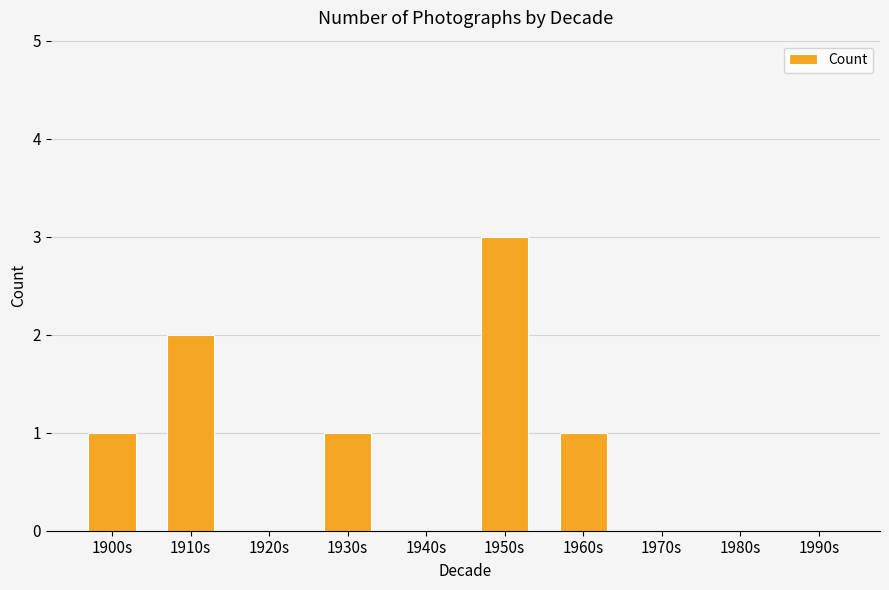

What is the sum of the values at 1950s and 1940s?

3